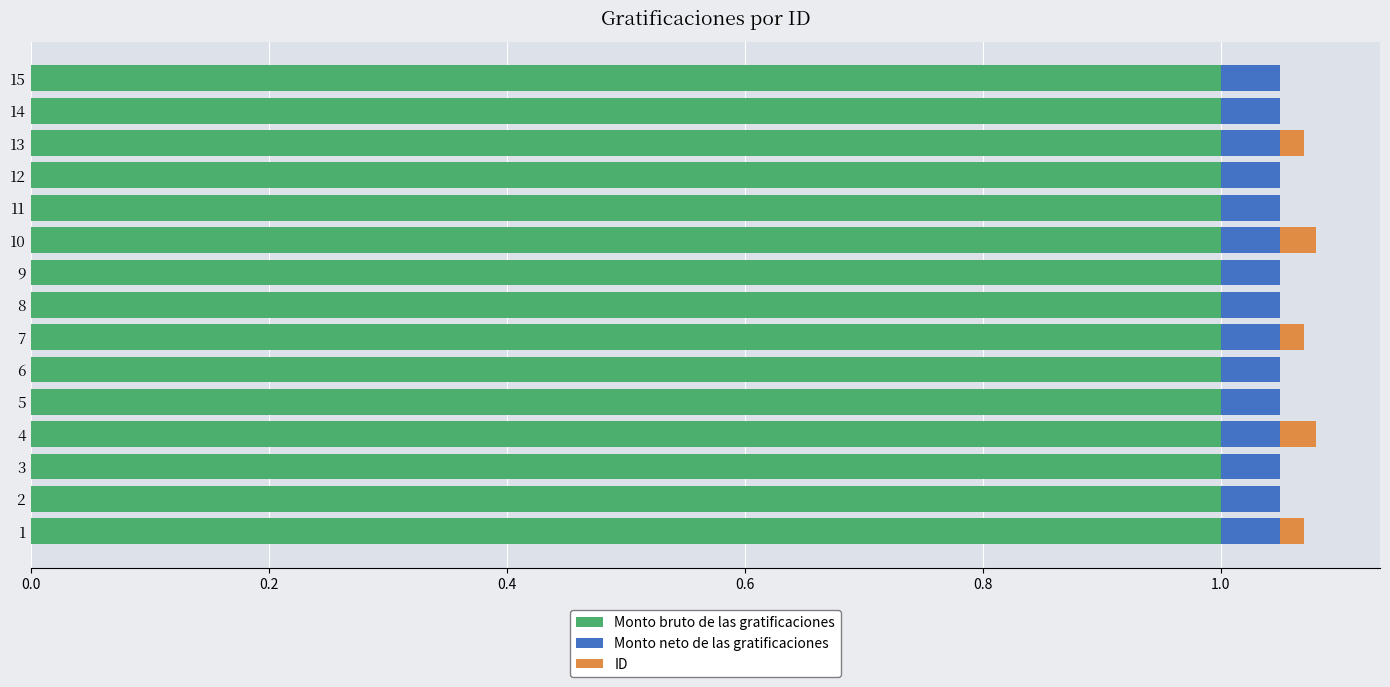

What is the highest value of the Monto bruto de las gratificaciones series?

1.0